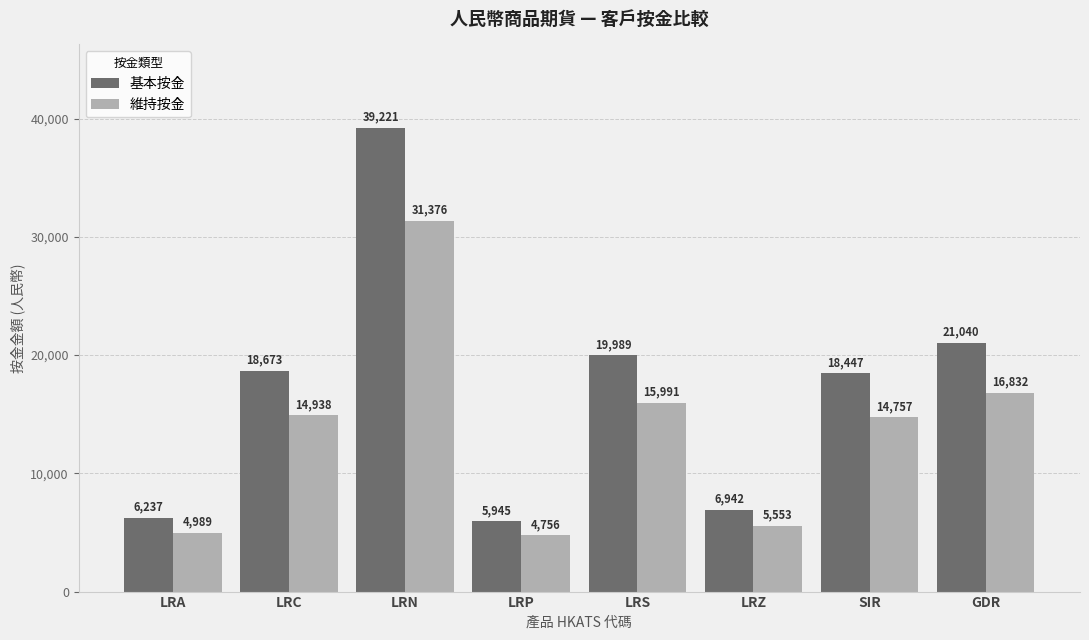

Which series has the largest range (max minus min)?

基本按金